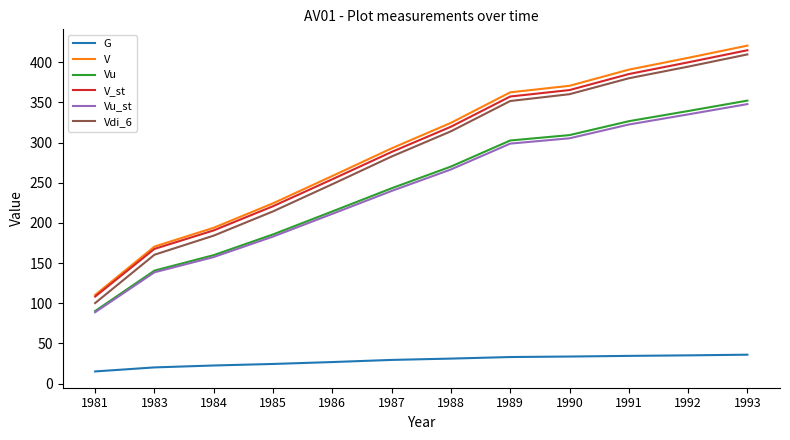

What is the total value across all series at 1987?

1376.1